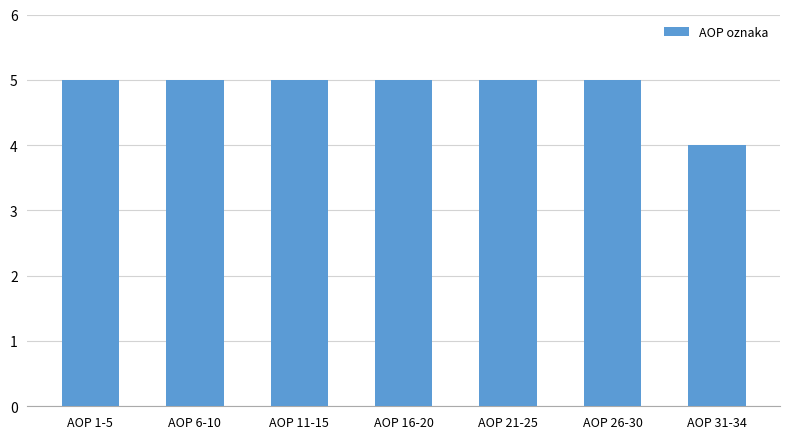

Reading left to right, what are all the values shown in this chart?

AOP 1-5=5	AOP 6-10=5	AOP 11-15=5	AOP 16-20=5	AOP 21-25=5	AOP 26-30=5	AOP 31-34=4